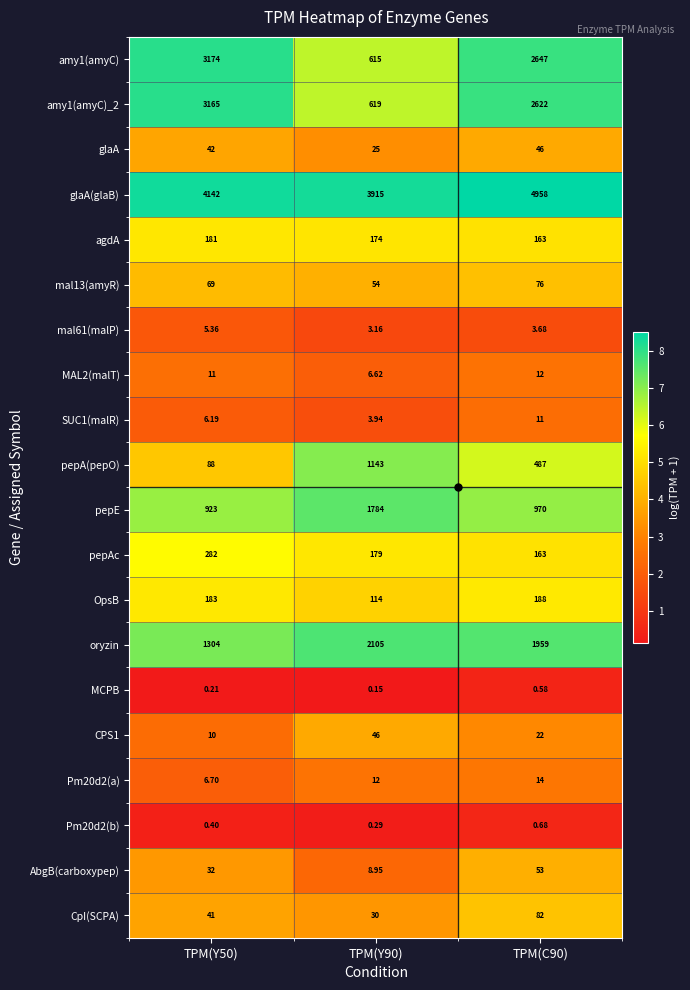

Which series has the largest total across all categories?

glaA(glaB)